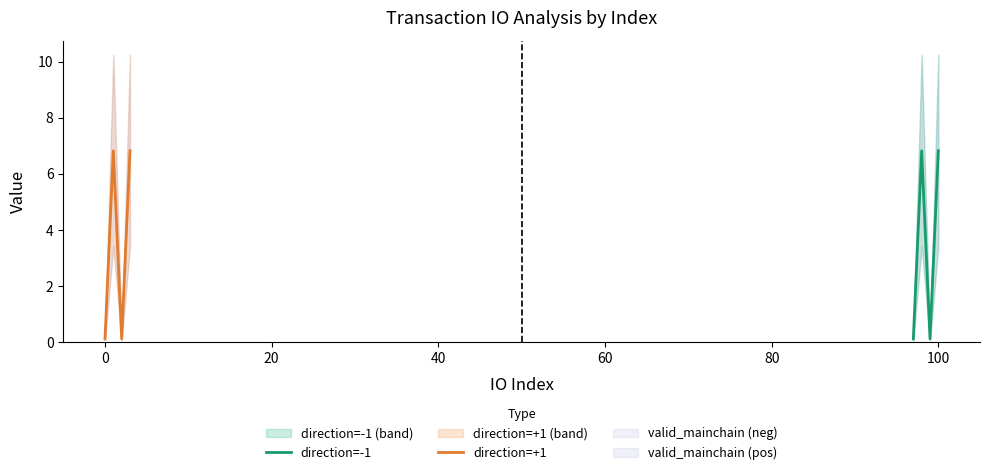

In direction=-1, how many points are higher than both neighbors (excluding endpoints)?

1